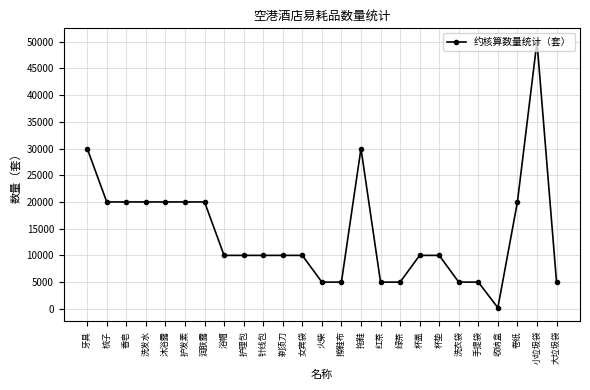

Is it true that the value at 浴帽 is 16144?

False